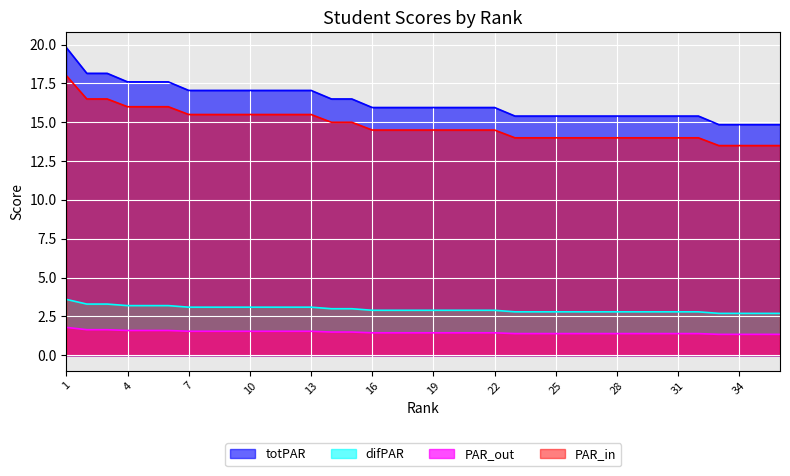

Which series has the largest total across all categories?

totPAR